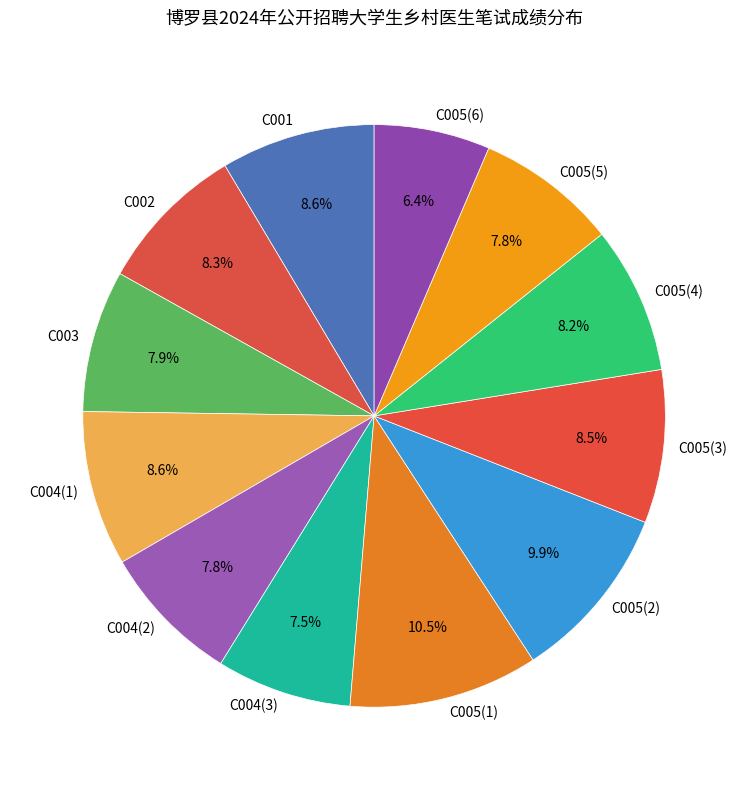

The C005(2) slice represents 1% of the pie. True or false?

False